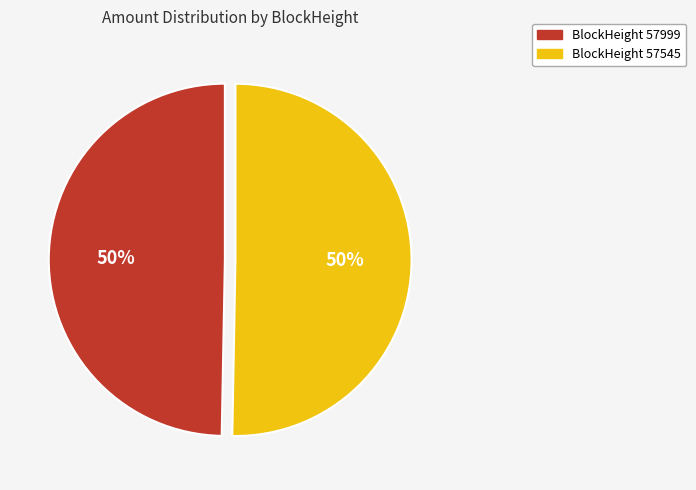

To the nearest percent, what is the average slice percentage?

50%